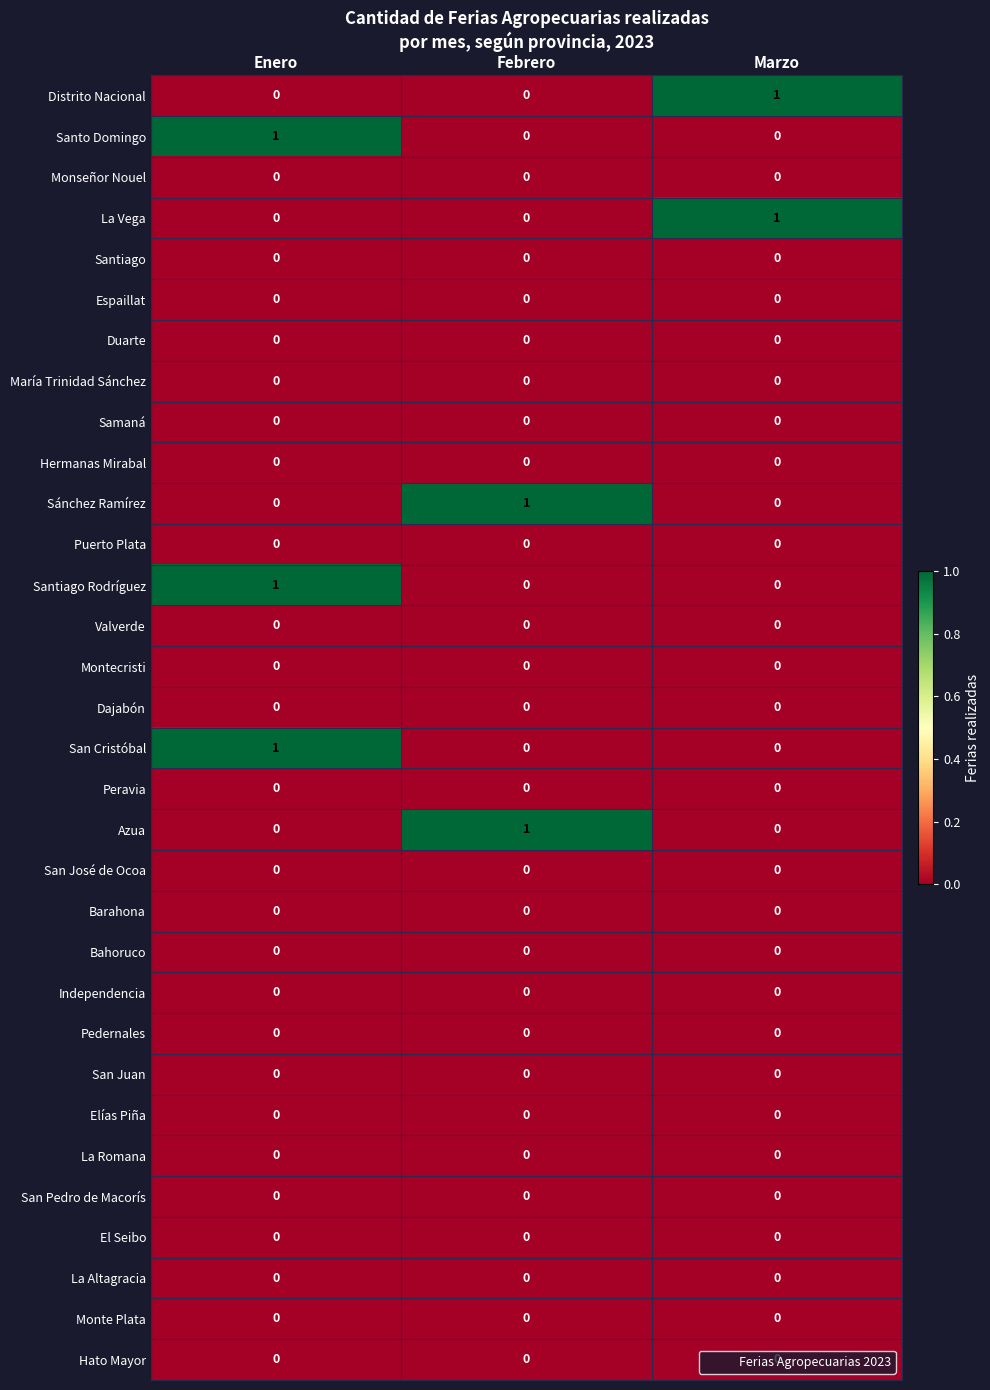

The Hermanas Mirabal series shows 0 at Febrero. True or false?

True